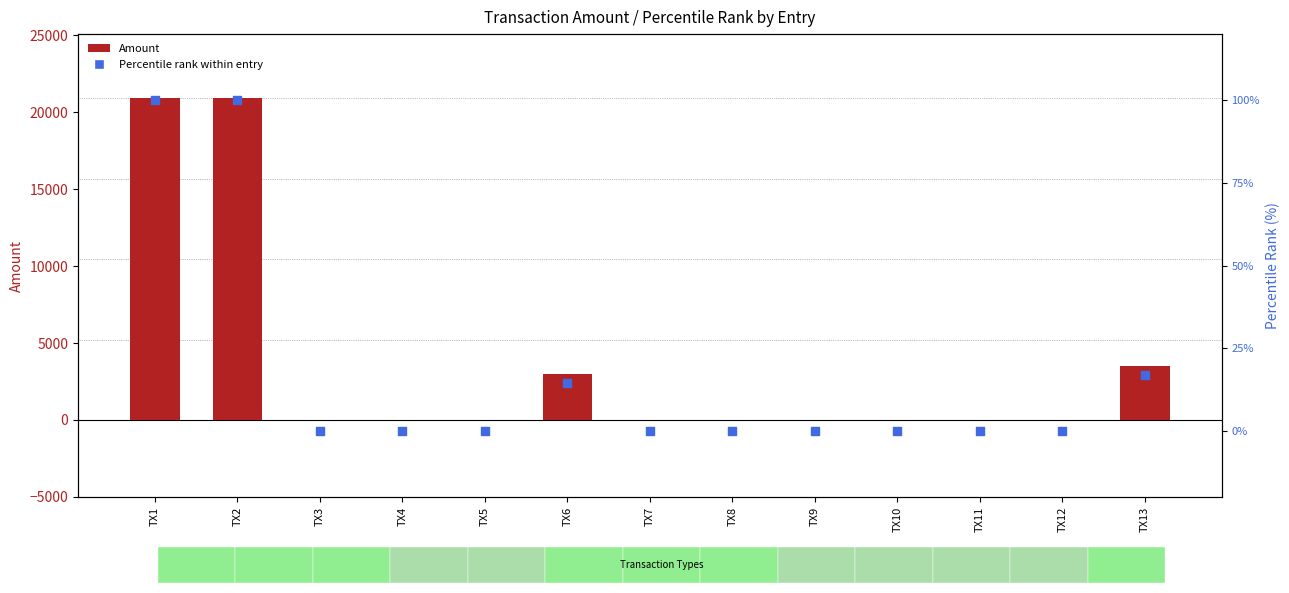

Is the value of Percentile rank within entry at TX12 greater than the value of Amount at TX8?

No